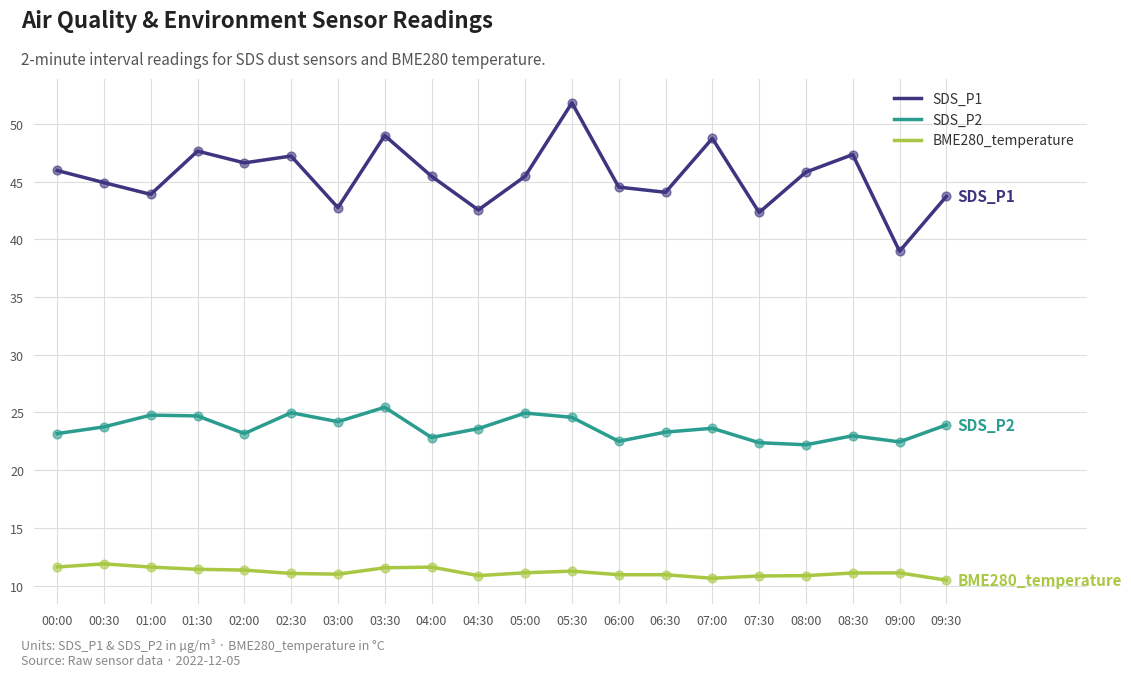

What is the total value across all series at 01:00?

80.3